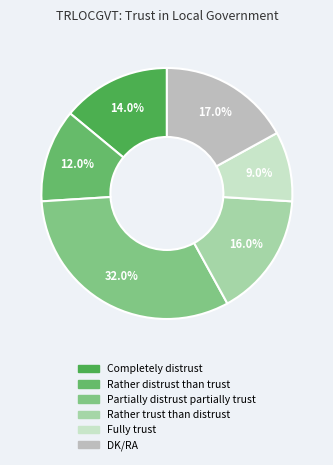

Combined, do Partially distrust partially trust and DK/RA account for over 50%?

No